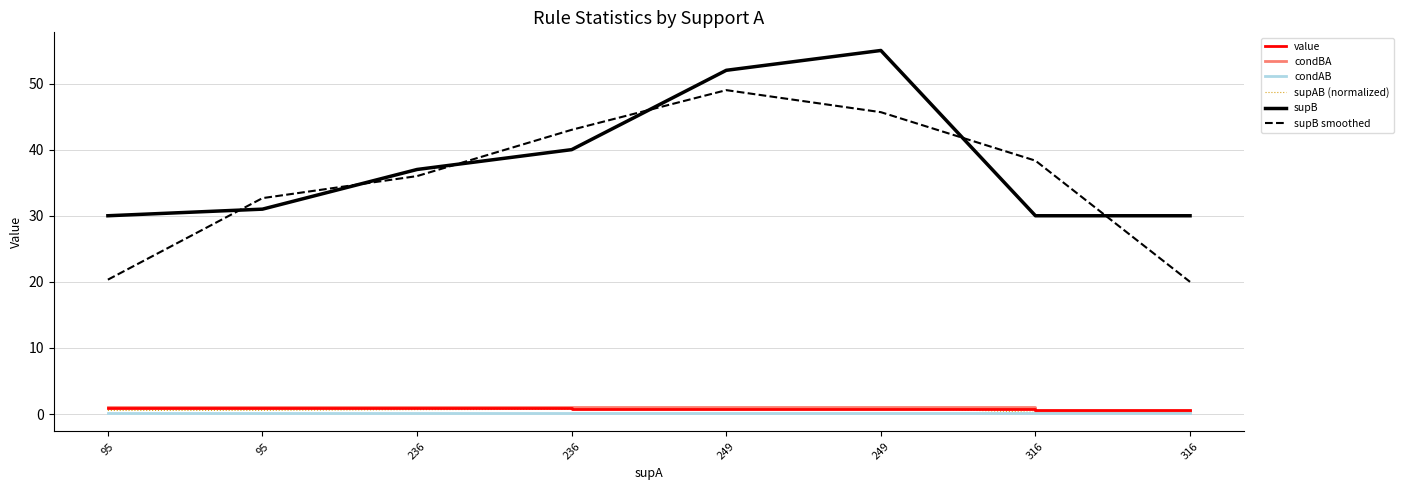

Reading left to right, list all the values displayed in this chart.

value: 95=0.9	95=0.9	236=0.9	236=0.8	249=0.8	249=0.8	316=0.6	316=0.6
condBA: 95=1.0	95=1.0	236=1.0	236=1.0	249=1.0	249=1.0	316=0.5	316=0.5
condAB: 95=0.1	95=0.1	236=0.1	236=0.2	249=0.2	249=0.2	316=0.2	316=0.2
supAB (normalized): 95=0.5	95=0.6	236=0.7	236=0.7	249=0.9	249=1.0	316=0.3	316=0.3
supB: 95=30.0	95=31.0	236=37.0	236=40.0	249=52.0	249=55.0	316=30.0	316=30.0
supB smoothed: 95=20.3	95=32.7	236=36.0	236=43.0	249=49.0	249=45.7	316=38.3	316=20.0